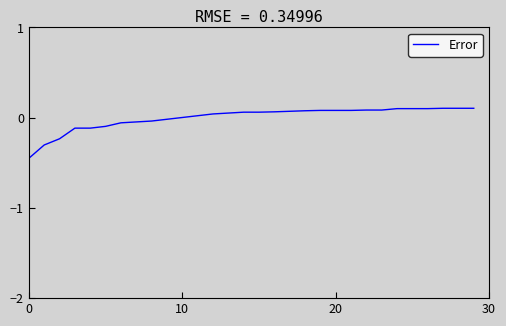

What is the difference between the maximum and minimum values?

0.6